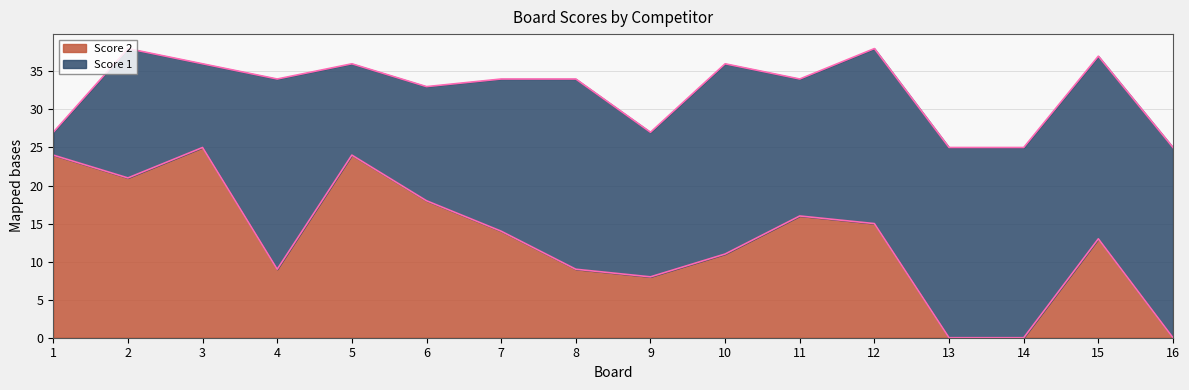

Is it true that Score 2 equals 11 at 10?

True